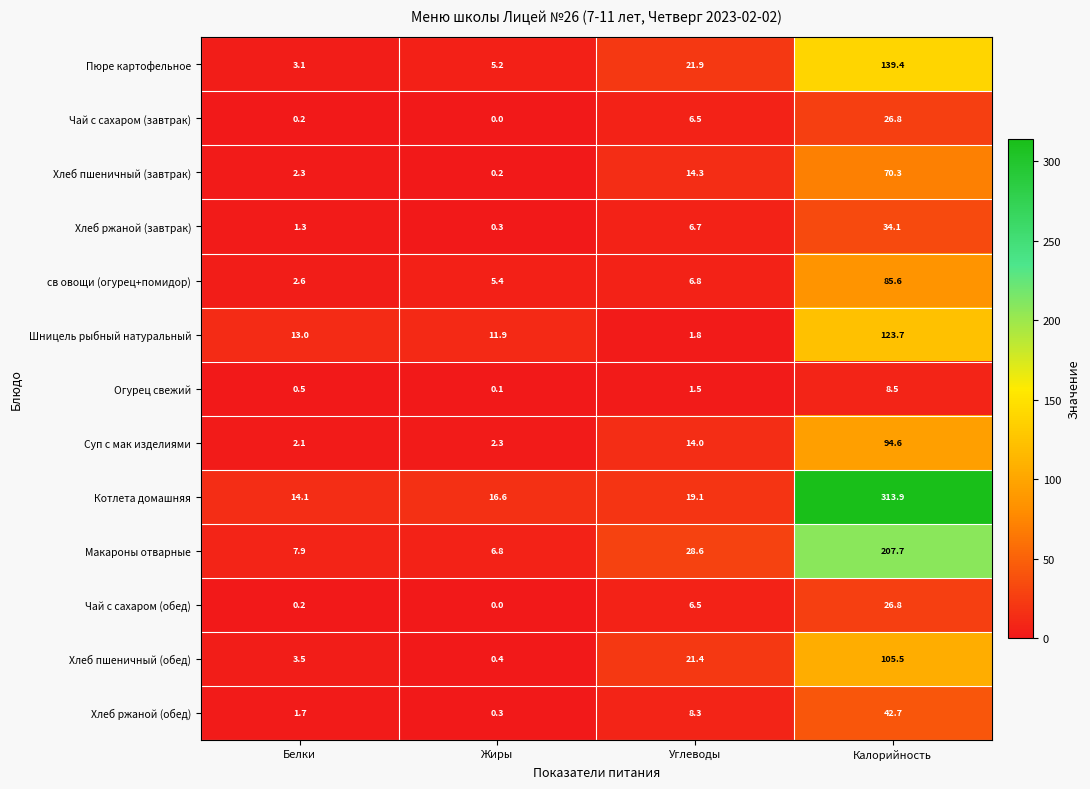

Where is Шницель рыбный натуральный nearest to the value 62?

Белки